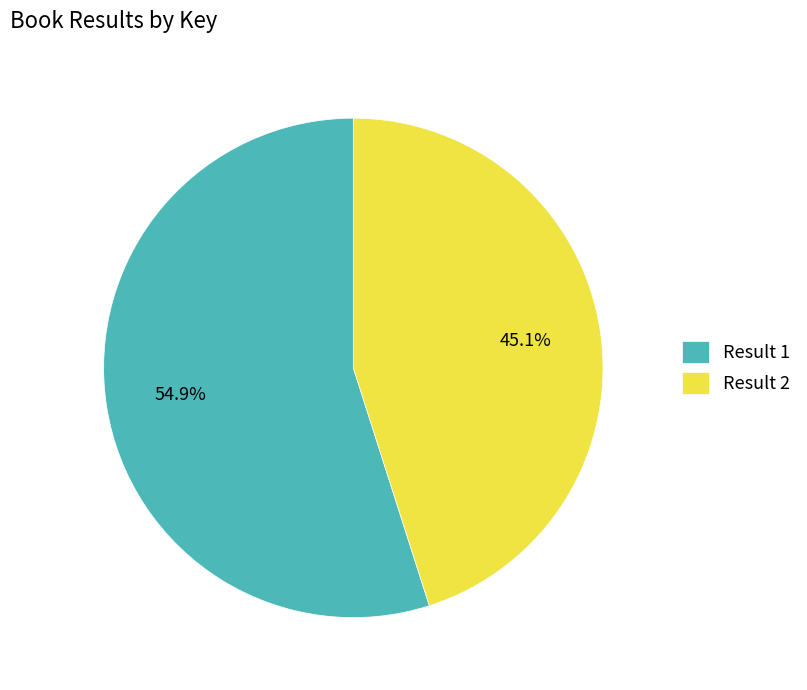

Which has a higher value, Result 1 or Result 2?

Result 1